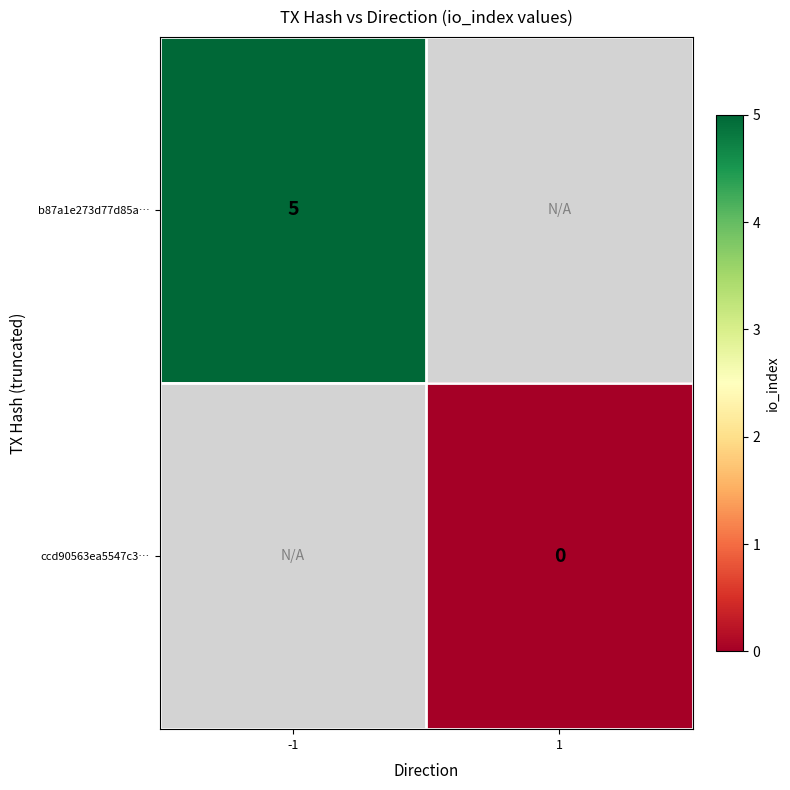

The value of b87a1e273d77d85a… at -1 is 9. True or false?

False